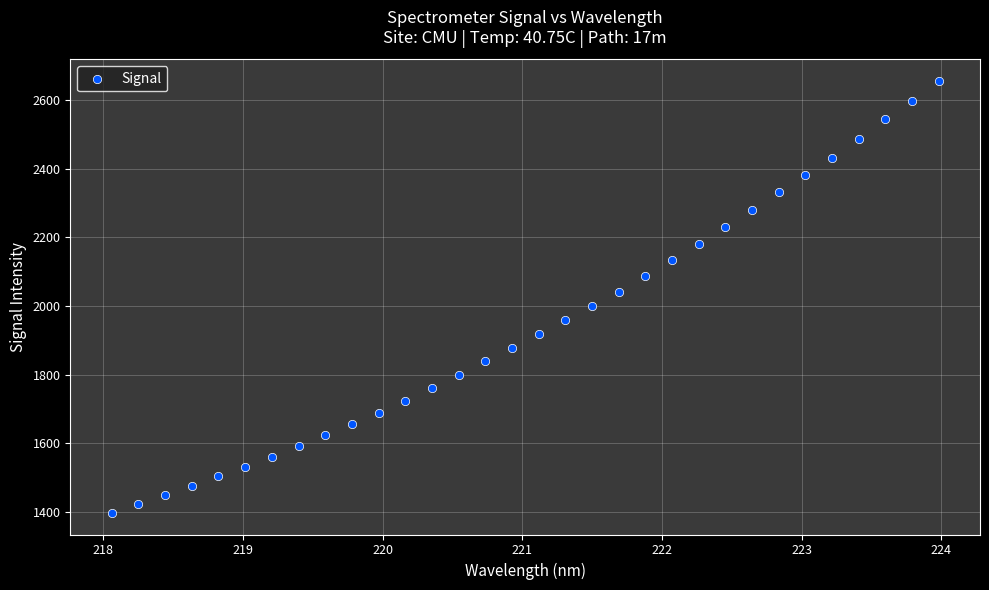

What is the range of Y values (max minus min)?

1258.8